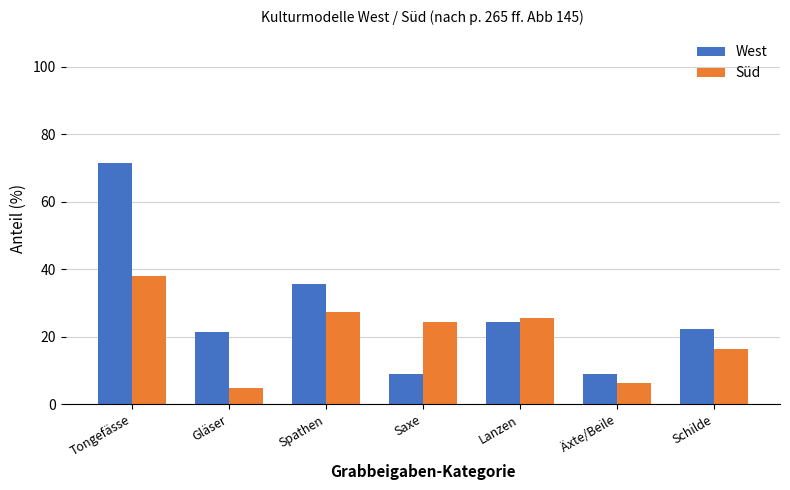

How many bars are there in each group?

2